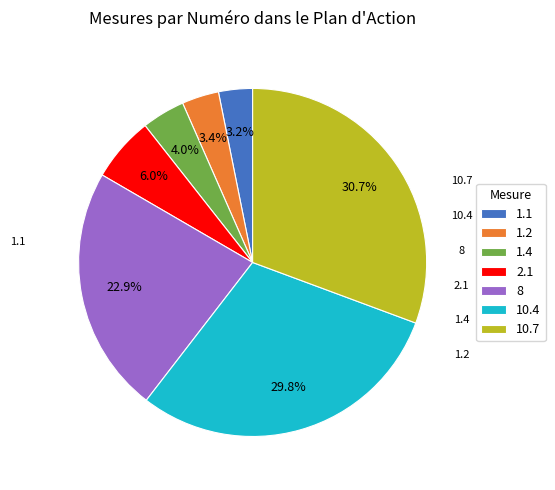

To the nearest percent, what percentage of the pie is 1.2?

3%